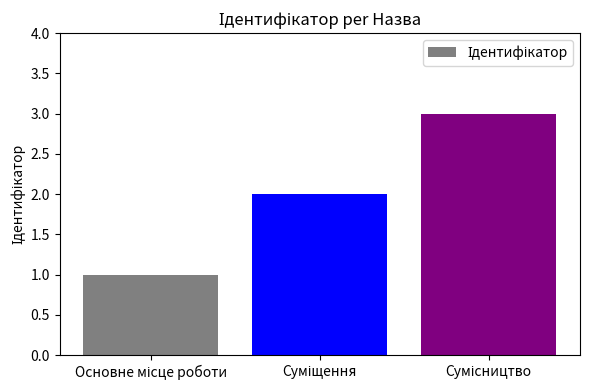

What is the maximum value shown in the chart?

3